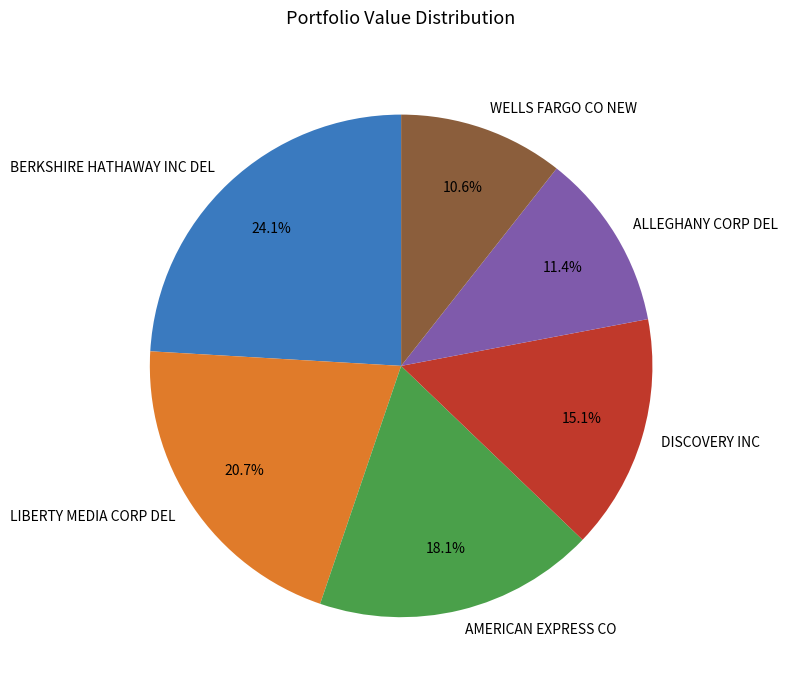

Count the number of slices in the pie.

6